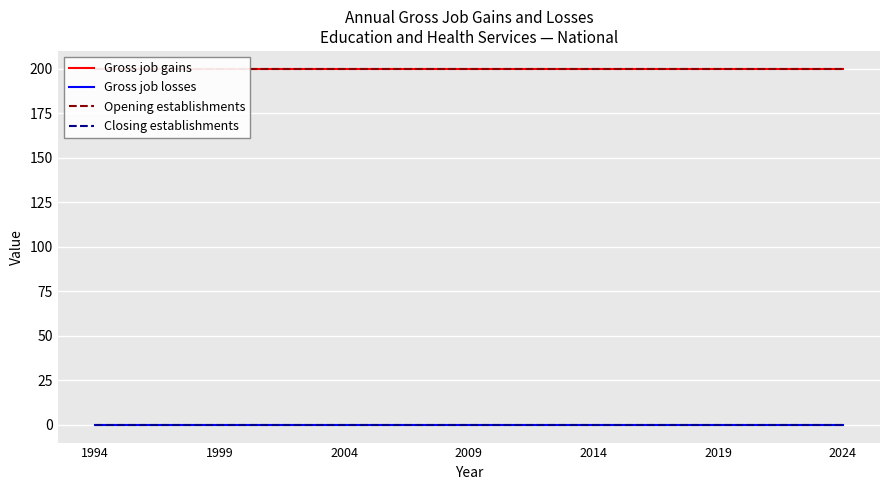

How many lines are shown in the chart?

4